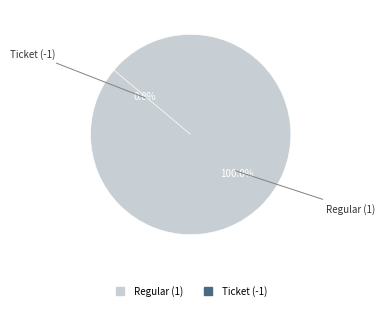

Is it true that Ticket (-1) is 1% of the pie?

False